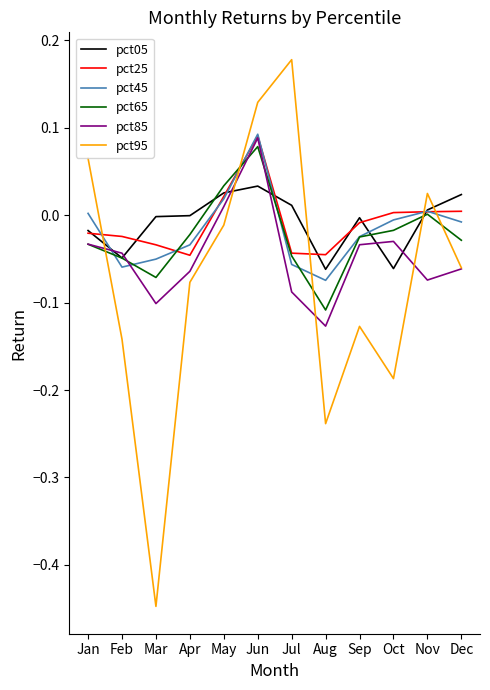

What is the total value across all series at Jun?

0.5